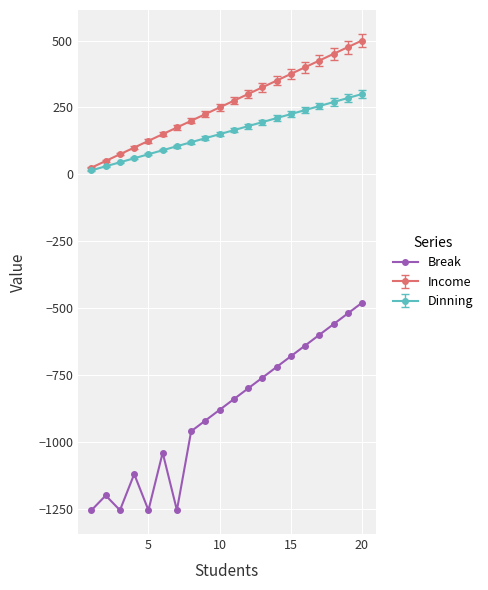

True or false: Dinning and Break cross at least once.

False